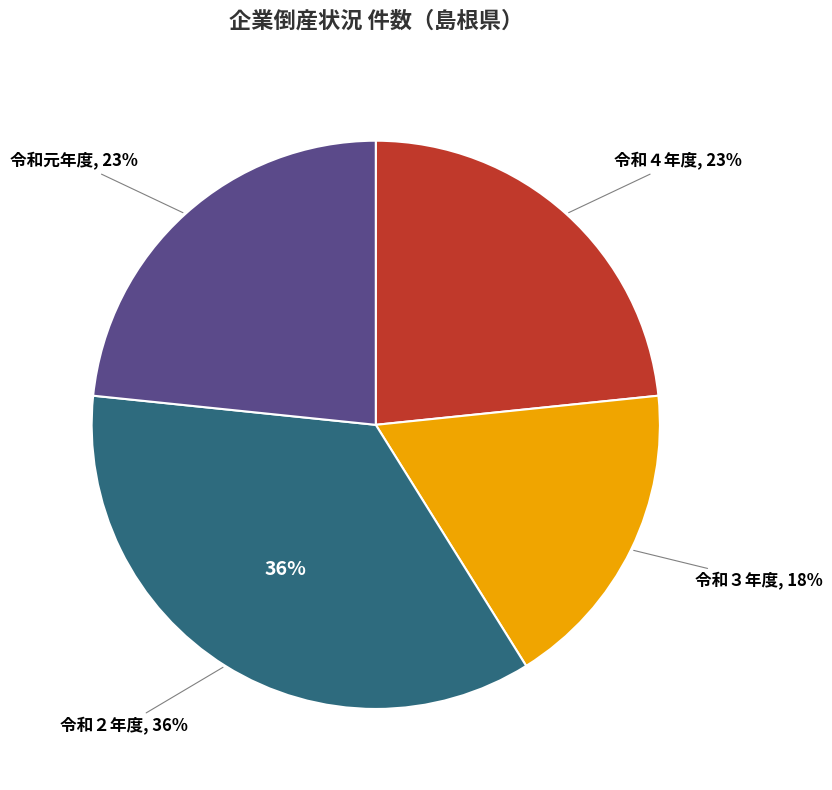

Is 令和２年度 the majority of the pie?

No